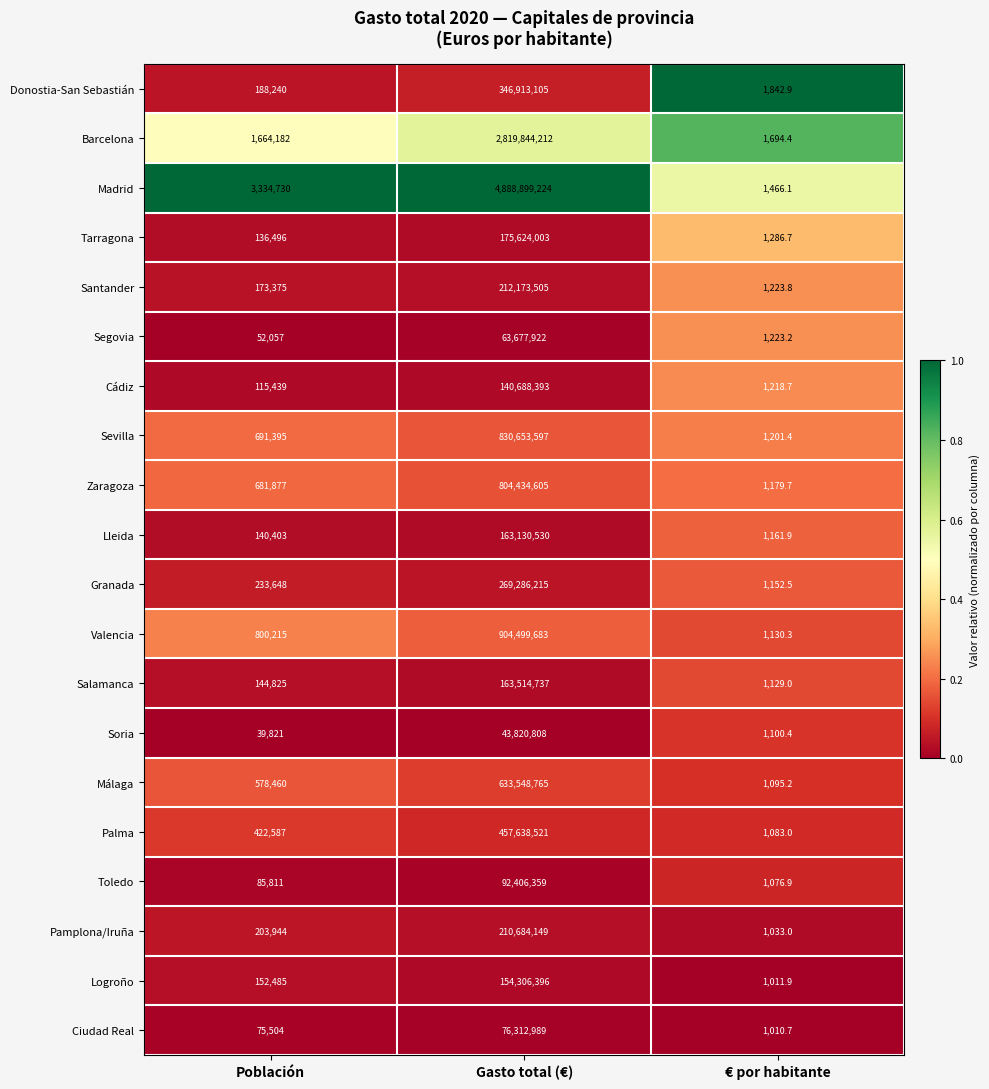

Which series has the largest range (max minus min)?

Madrid